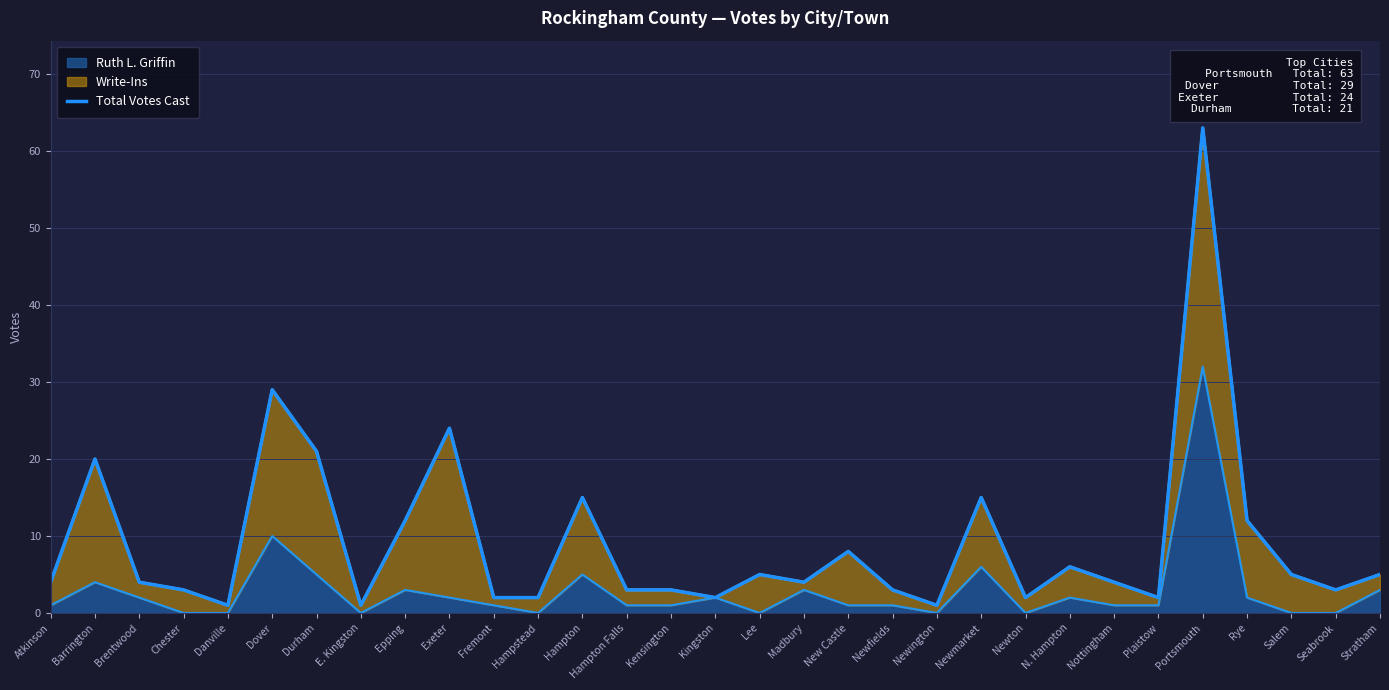

How many lines are shown in the chart?

1